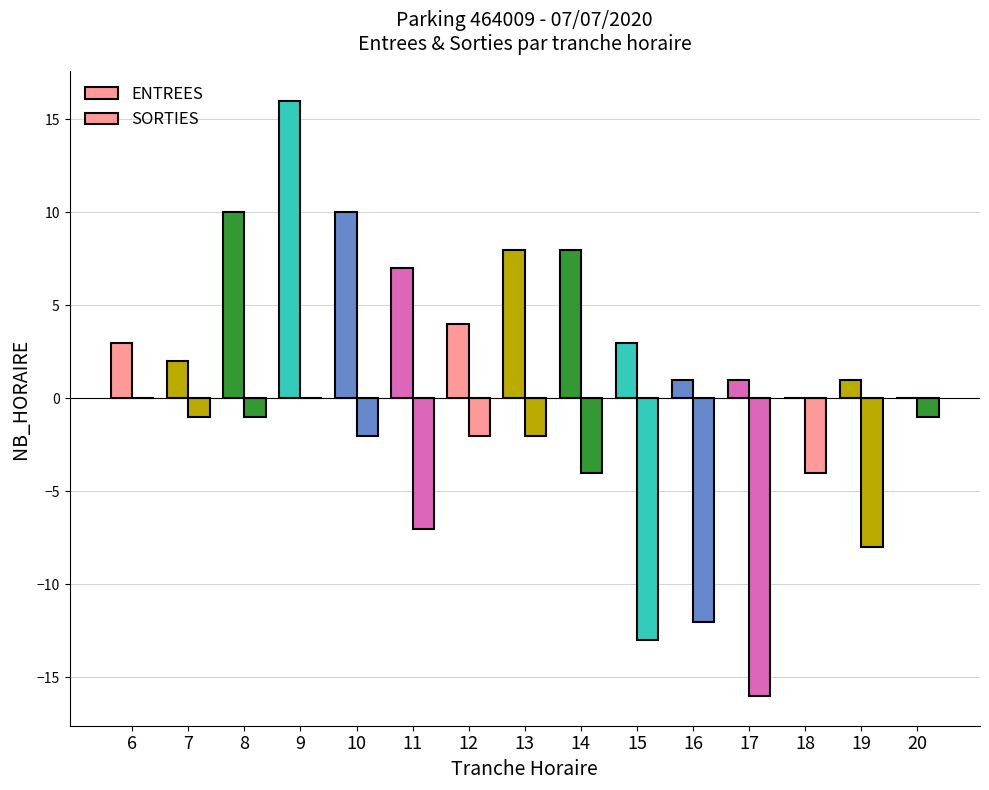

Are the bars grouped side by side (vs. stacked)?

Yes